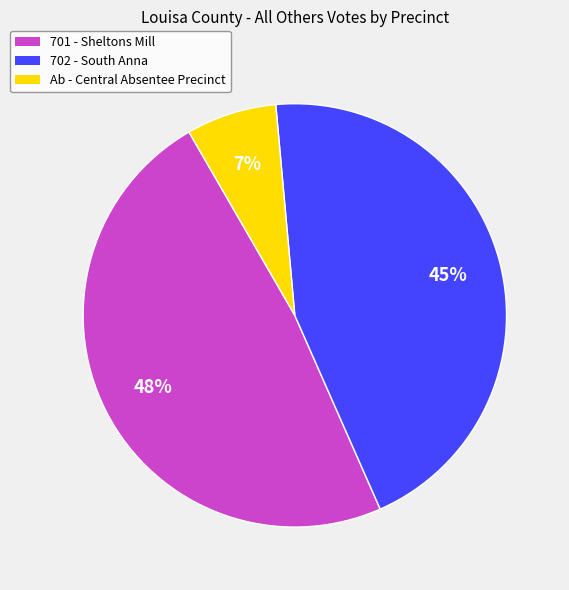

Between 701 - Sheltons Mill and 702 - South Anna, which is larger?

701 - Sheltons Mill